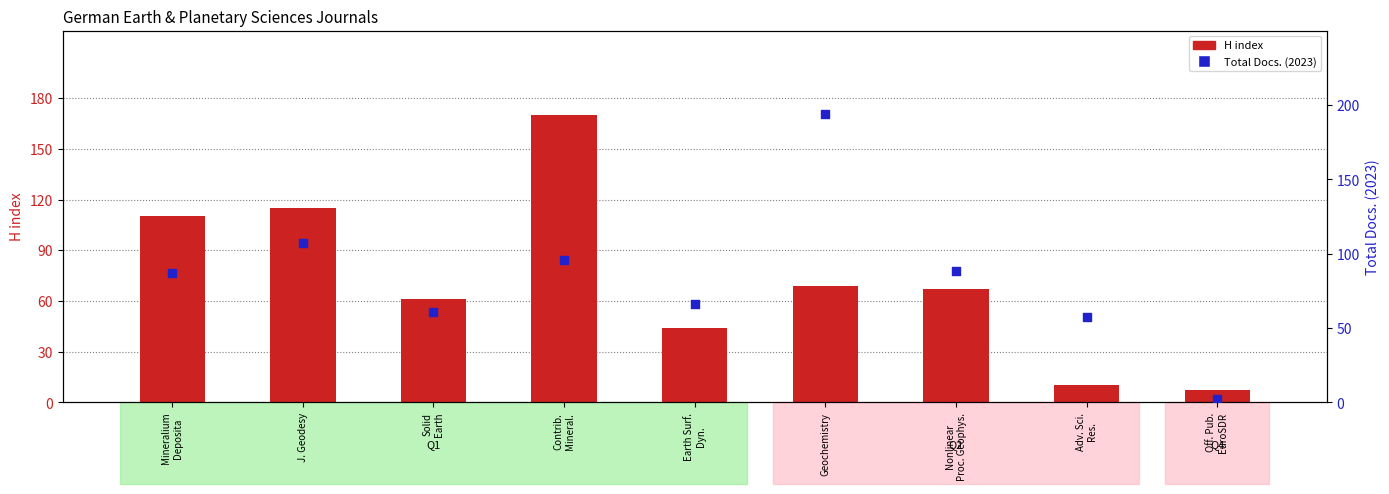

What is the total value across all series at Off. Pub.
EuroSDR?

9